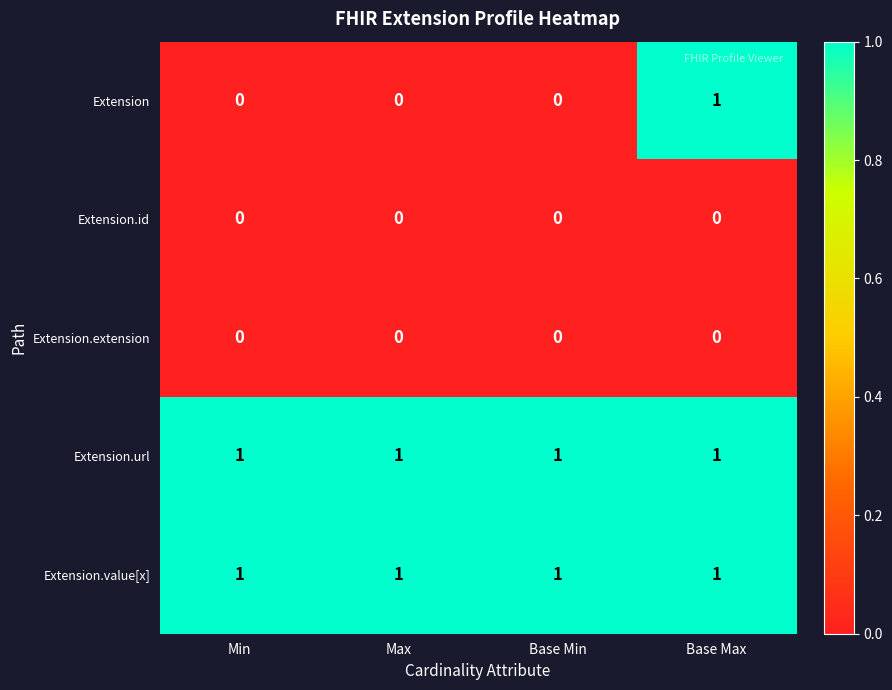

True or false: Extension has a value of 1 at Base Max.

True